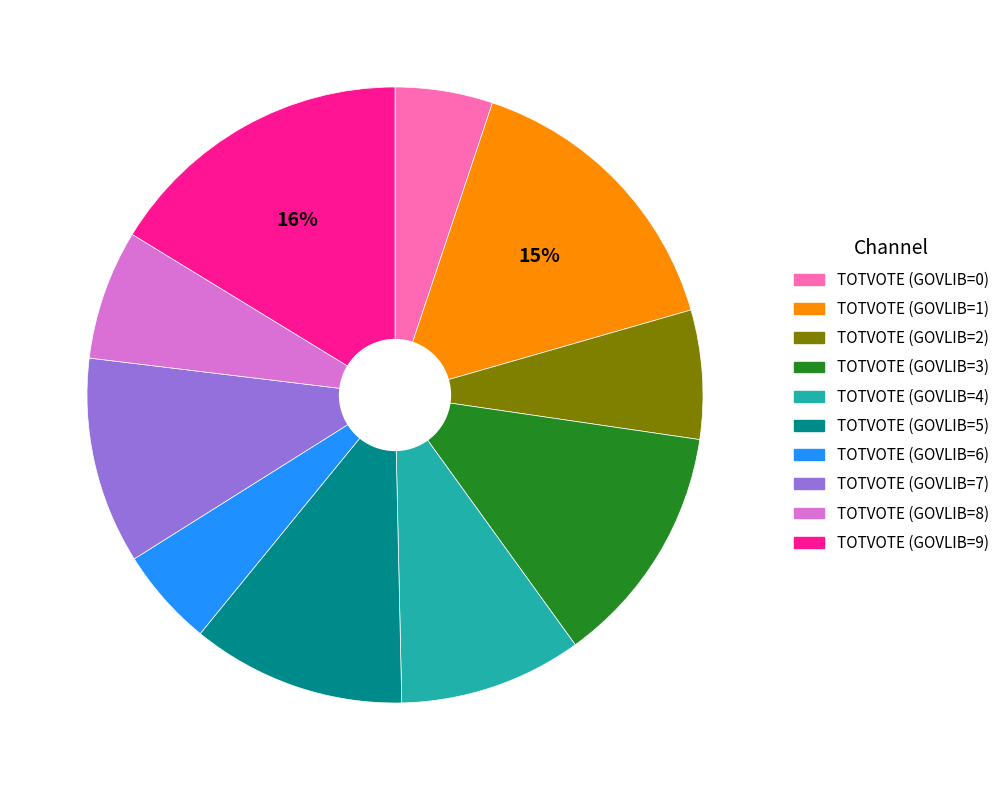

Does any single category account for the majority?

No